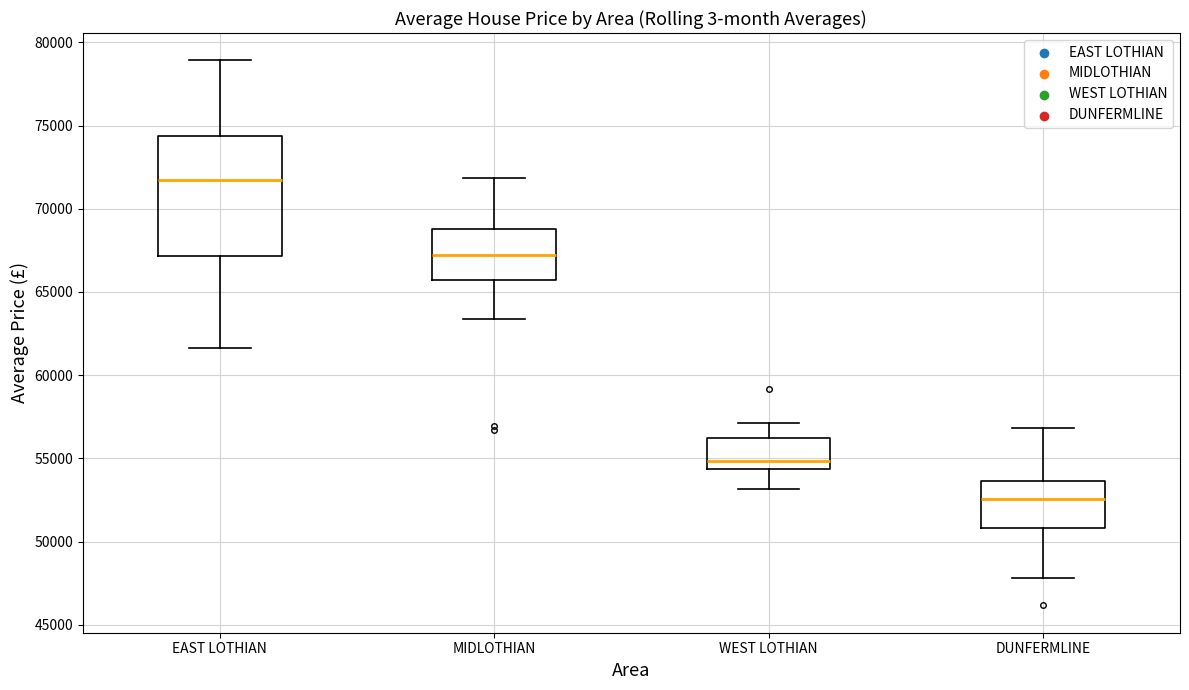

Reading left to right, read every box against the y-axis: the position of its median line, the range the box covers, and the ends of its whiskers. The values are not printed on the chart, so give them approximately, as read against the axis.

EAST LOTHIAN: median 71500, box 67000 to 74500, whiskers 61500 to 79000
MIDLOTHIAN: median 67000, box 65500 to 69000, whiskers 63500 to 72000
WEST LOTHIAN: median 55000, box 54500 to 56000, whiskers 53000 to 57000
DUNFERMLINE: median 52500, box 51000 to 53500, whiskers 48000 to 57000